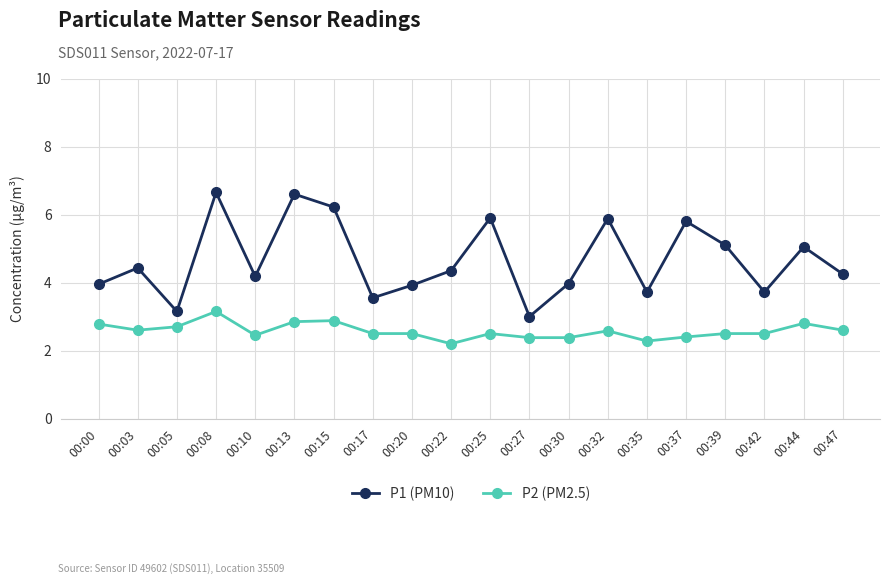

True or false: P1 (PM10) and P2 (PM2.5) cross at least once.

False